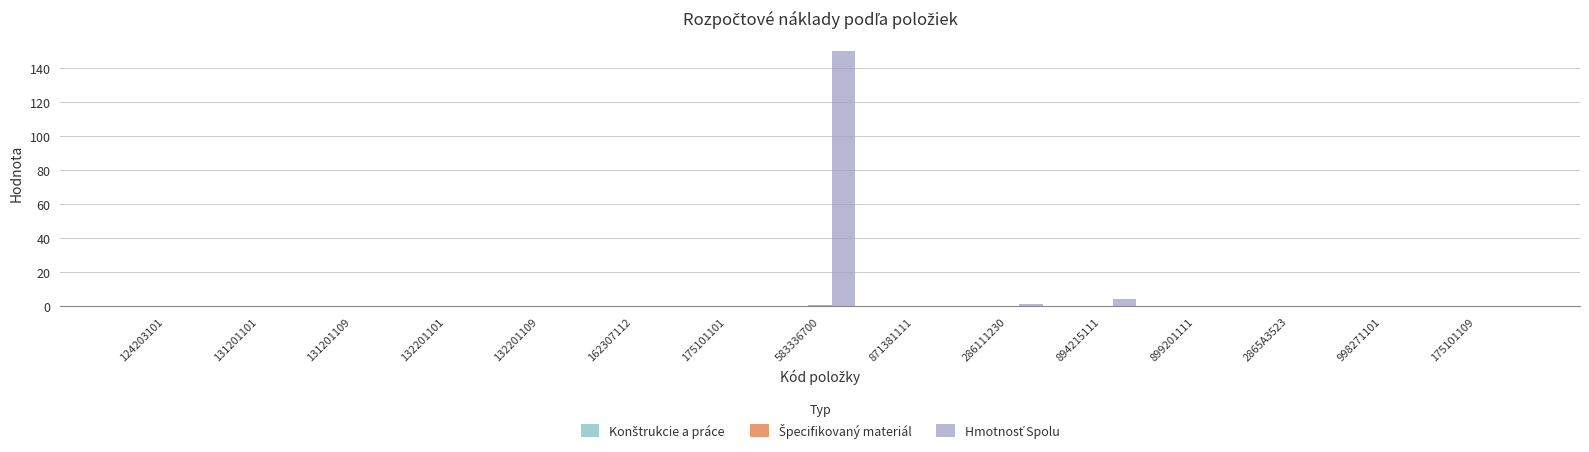

How many series are shown in this chart?

2